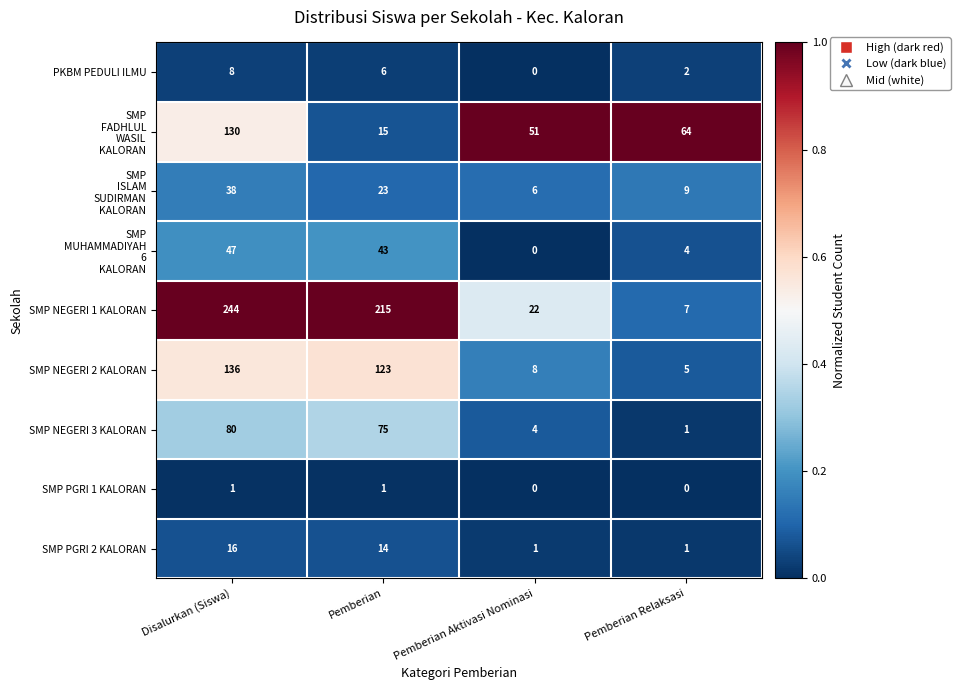

What is the difference between the second highest and second lowest values in the SMP NEGERI 3 KALORAN series?

71